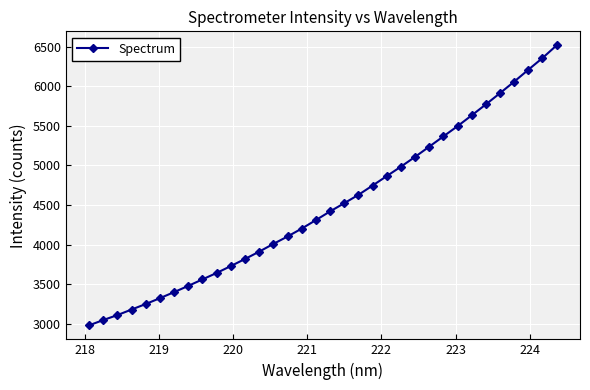

What is the smallest value displayed?

2977.9